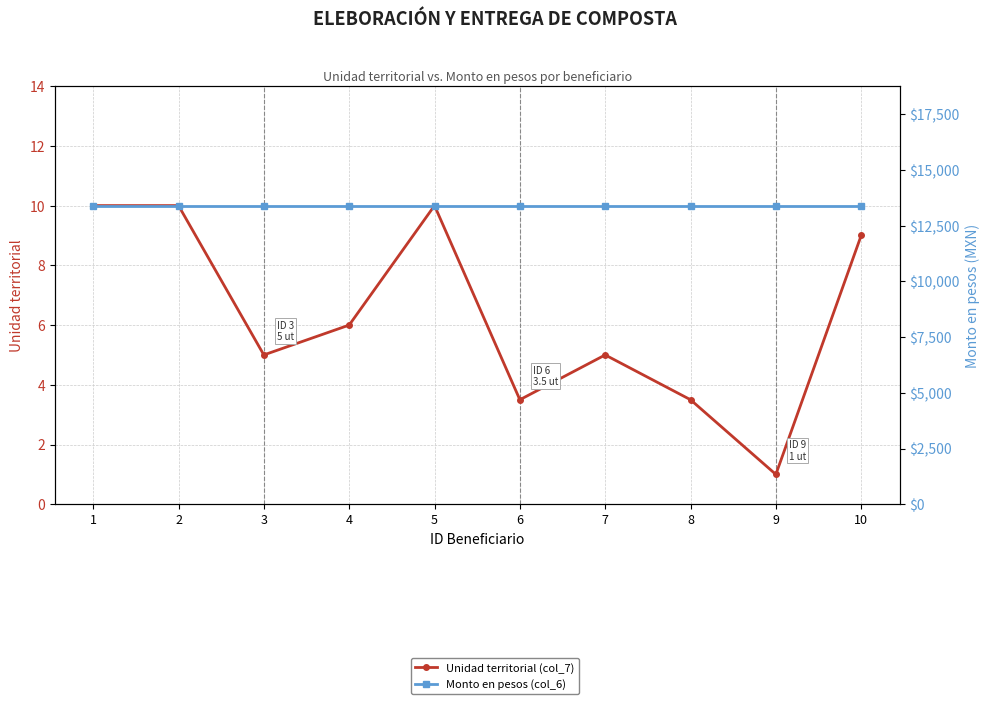

True or false: Monto en pesos (col_6) and Unidad territorial (col_7) intersect in this chart.

False